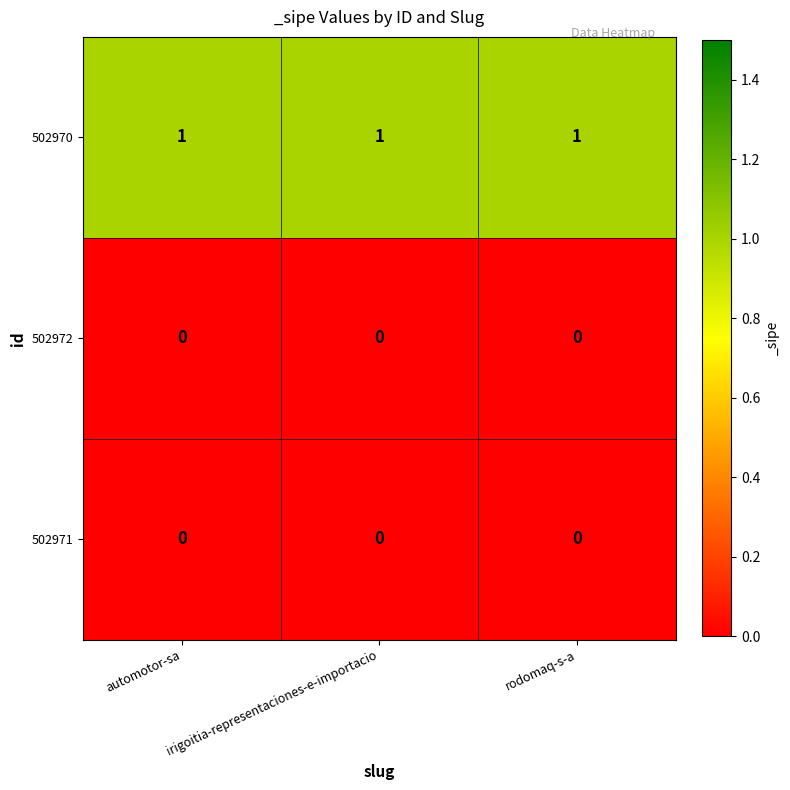

Is the value of 502972 at irigoitia-representaciones-e-importacio greater than the value of 502970 at irigoitia-representaciones-e-importacio?

No